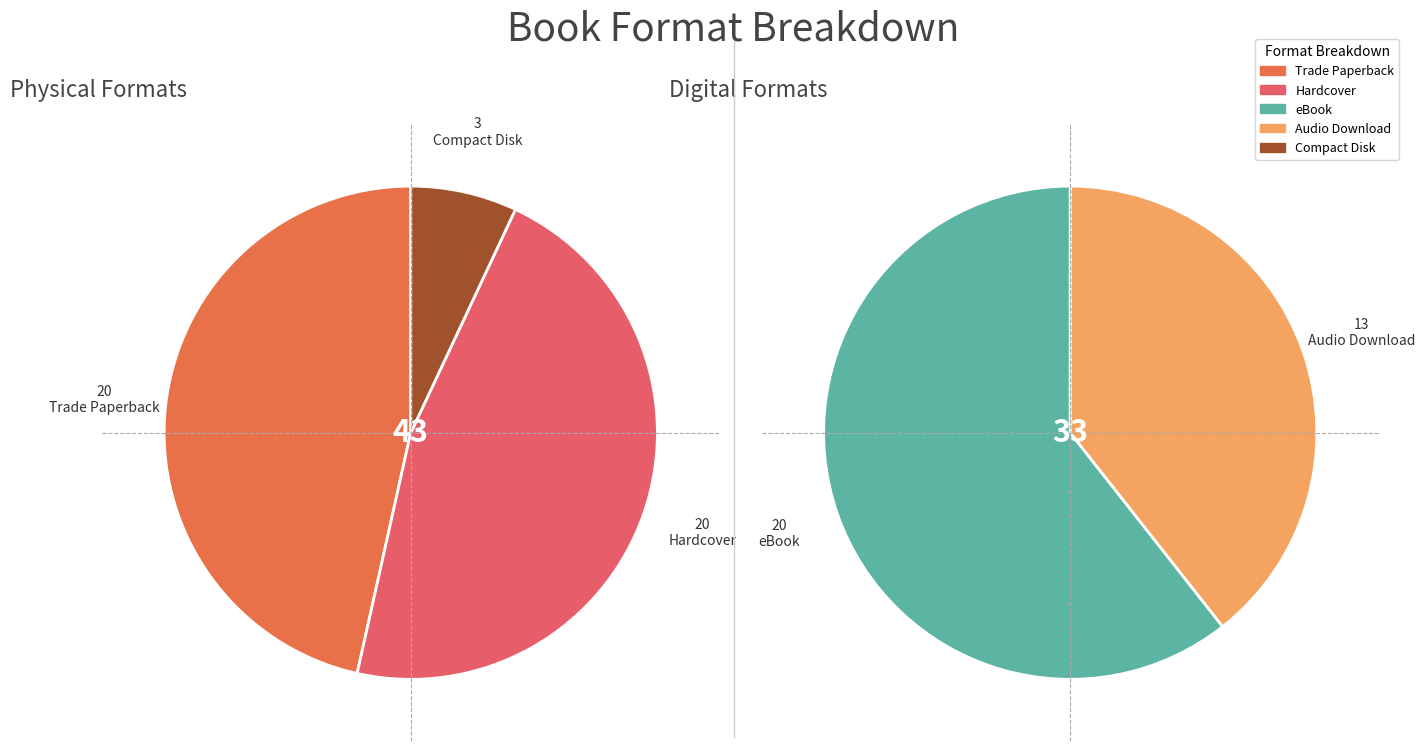

Does Hardcover represent more than half of the total?

No